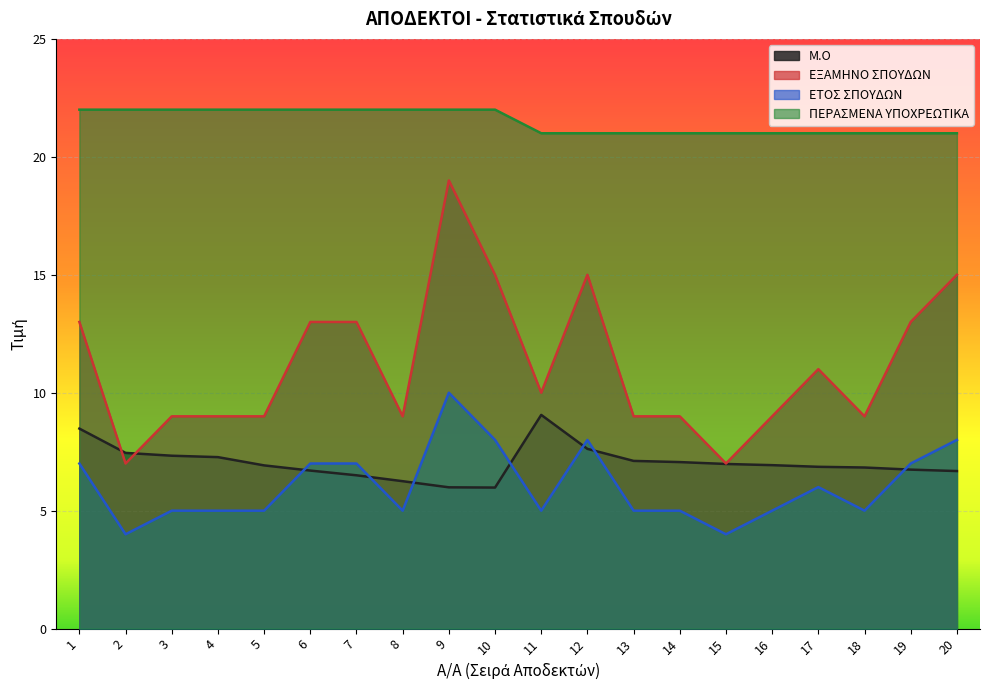

How many categories are shown in the chart?

20